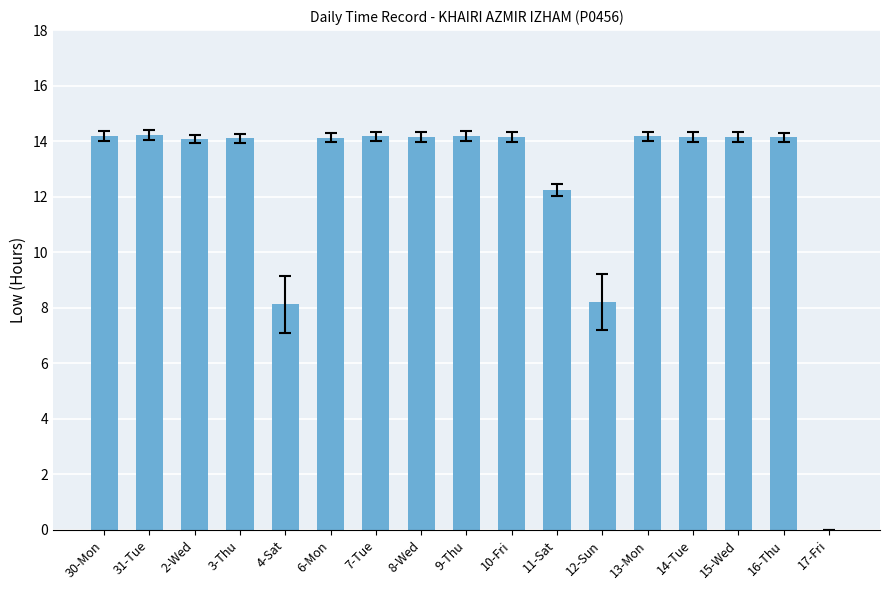

How many categories are shown in the chart?

17